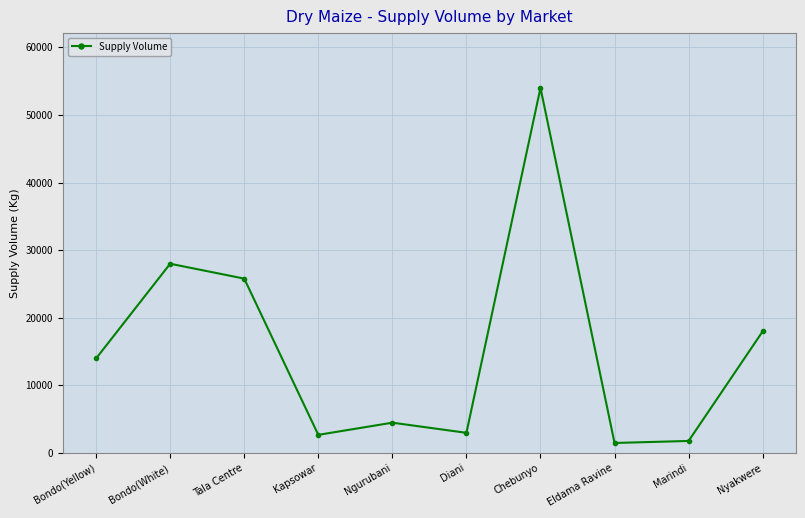

What is the value of the 5th point from the left?

4500